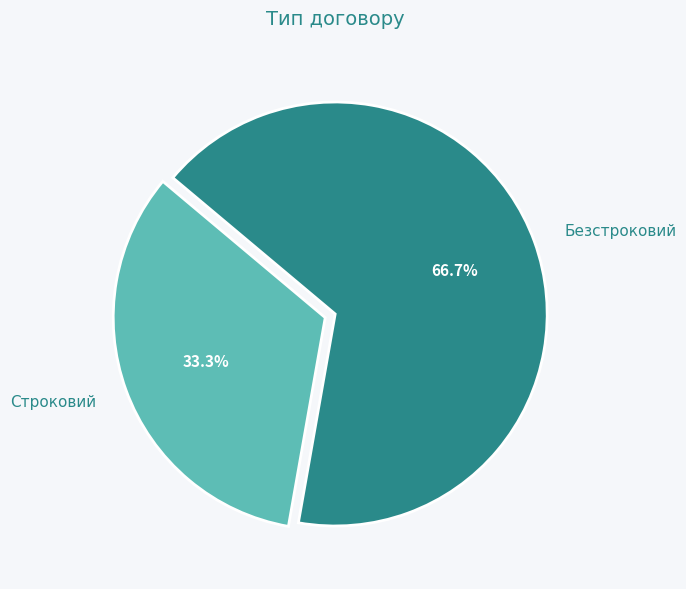

Which category has the biggest portion of the pie?

Безстроковий